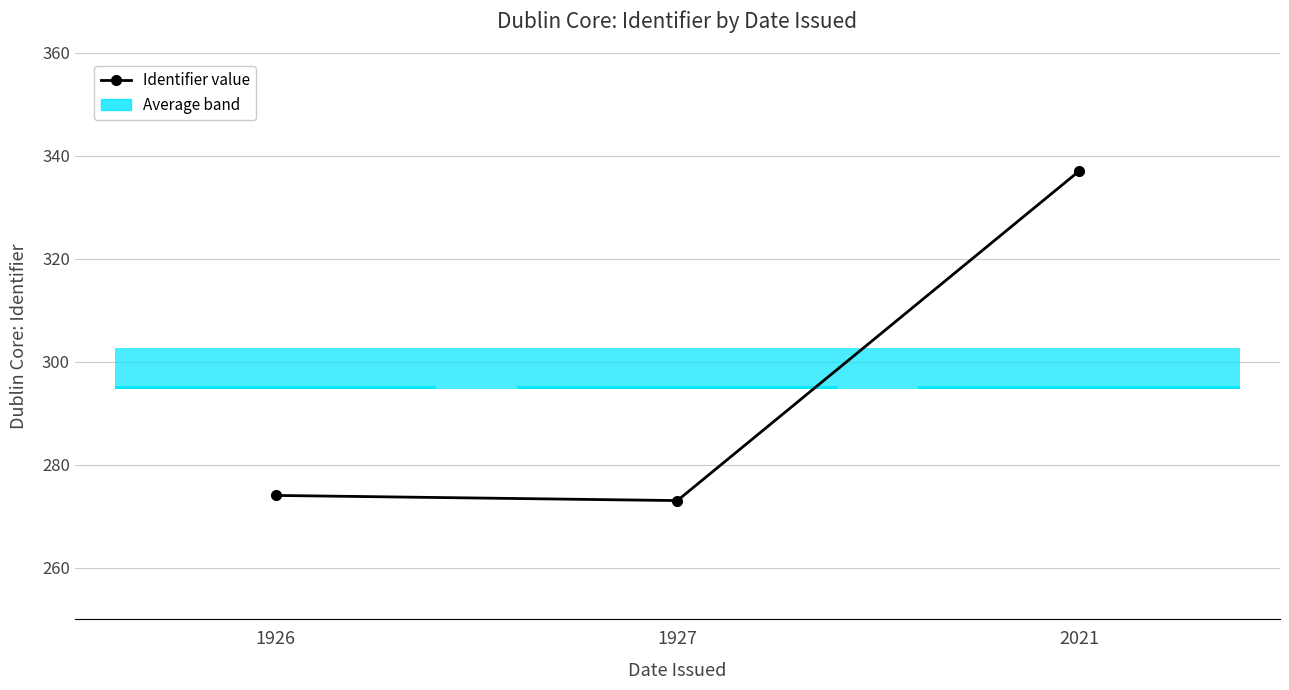

The chart shows a value of 273 at 1927. True or false?

True